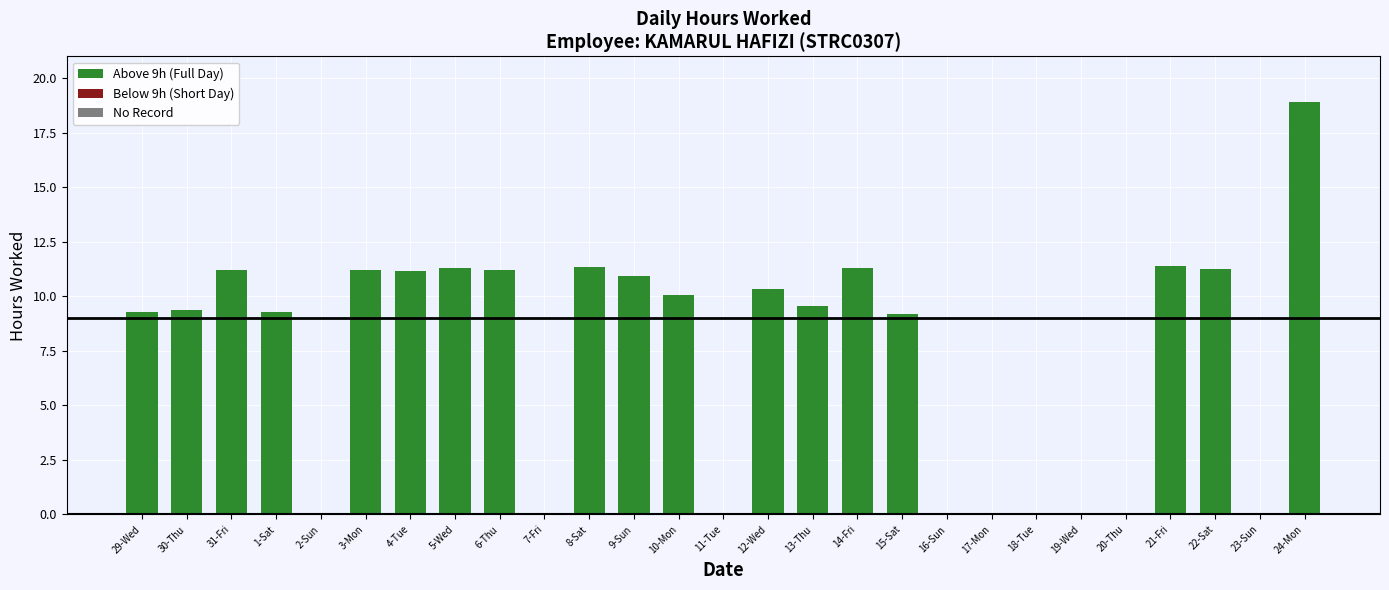

Are the bars horizontal?

No